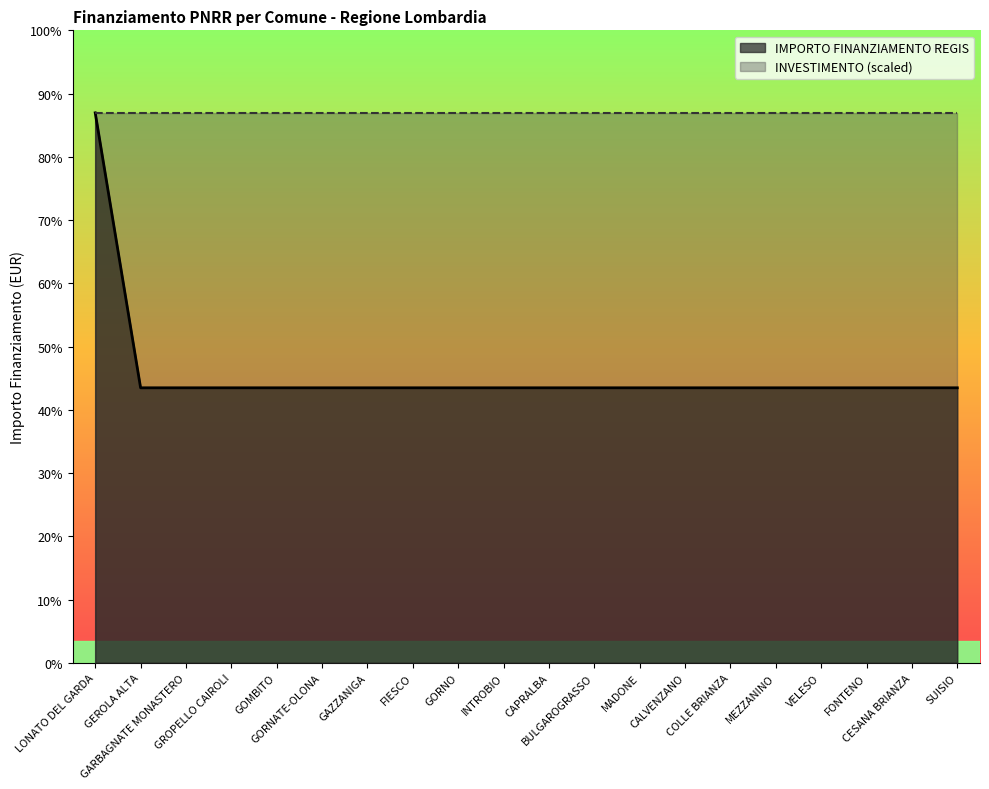

Is it true that the value at MADONE is 4930?

False